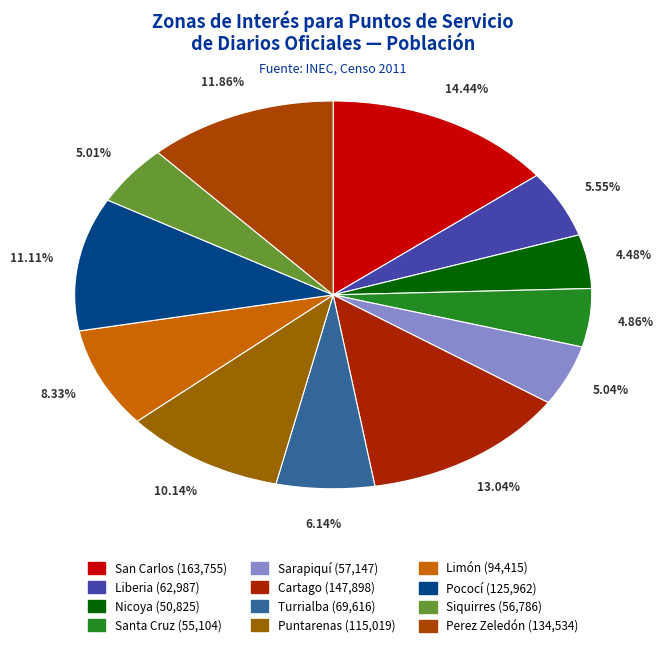

Which slice is the smallest?

Nicoya